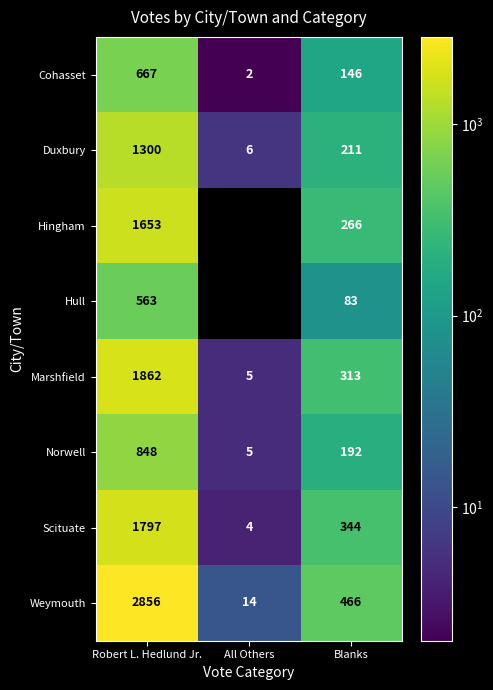

Which series changed the most between Robert L. Hedlund Jr. and All Others?

Weymouth